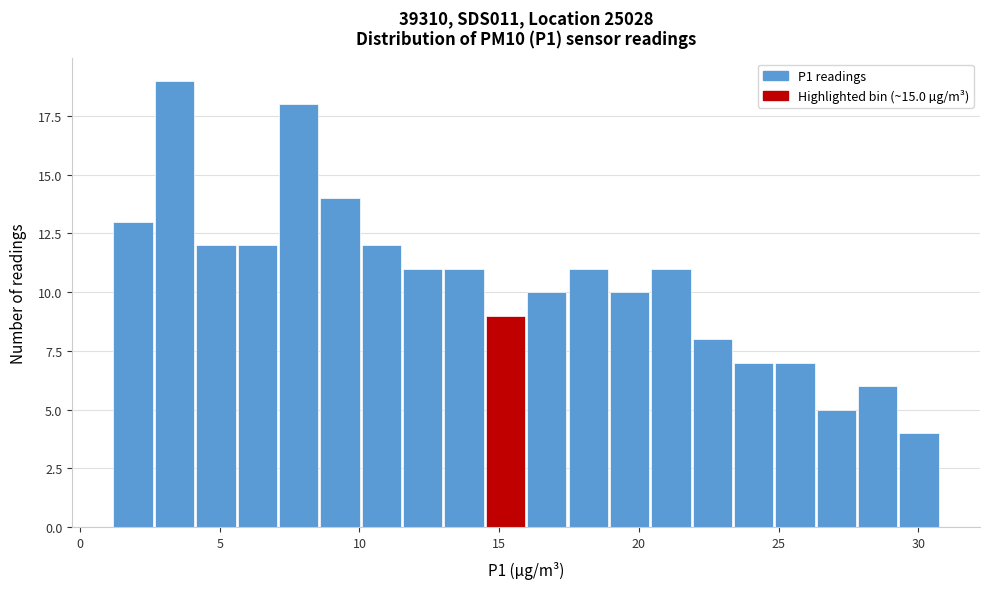

Read against the x-axis, roughly where is the centre of the tallest bar?

3.5